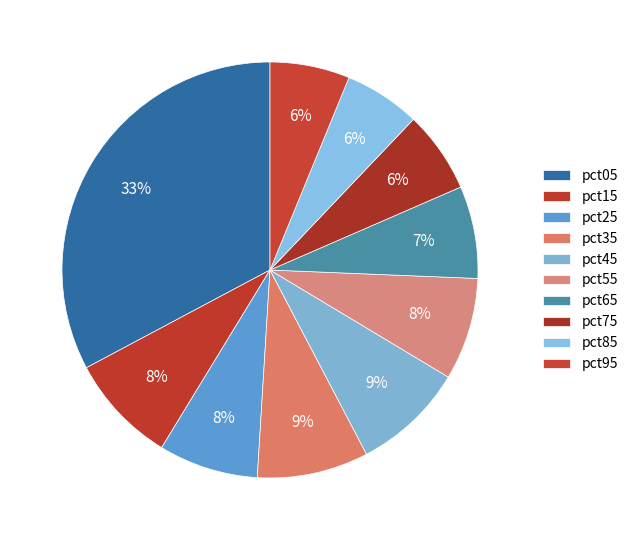

Does pct25 represent more than half of the total?

No